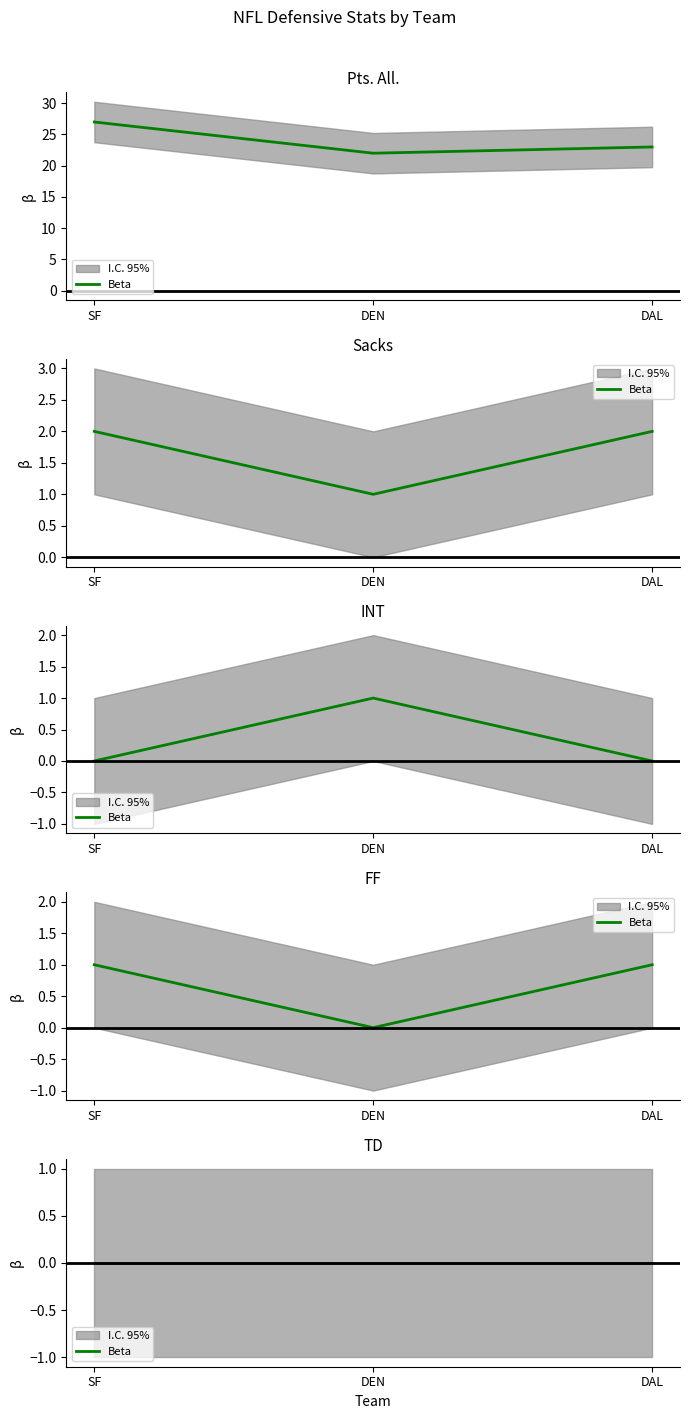

Is this an area chart (filled region under the line)?

No